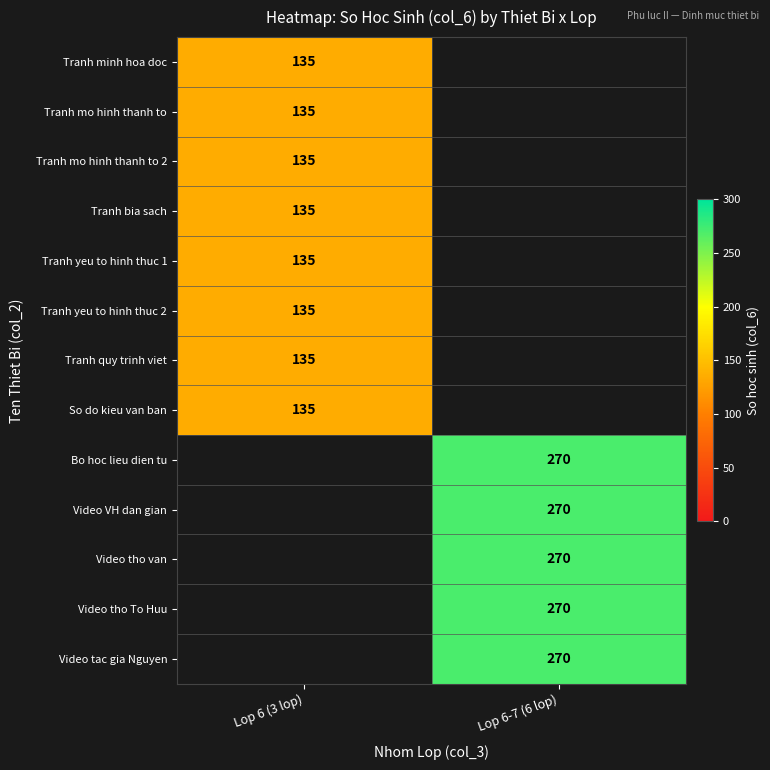

Is the value of Tranh mo hinh thanh to 2 at Lop 6 (3 lop) greater than the value of Video VH dan gian at Lop 6-7 (6 lop)?

No